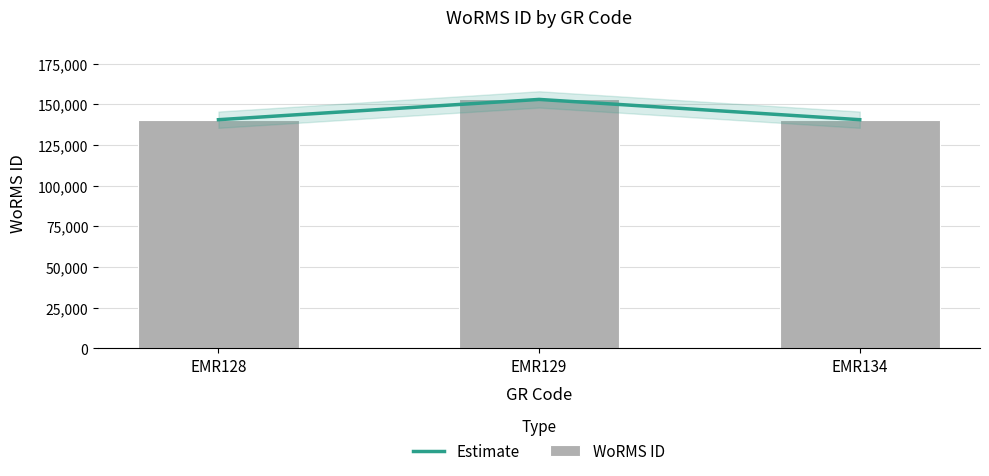

What is the sum of all Estimate values?

434333